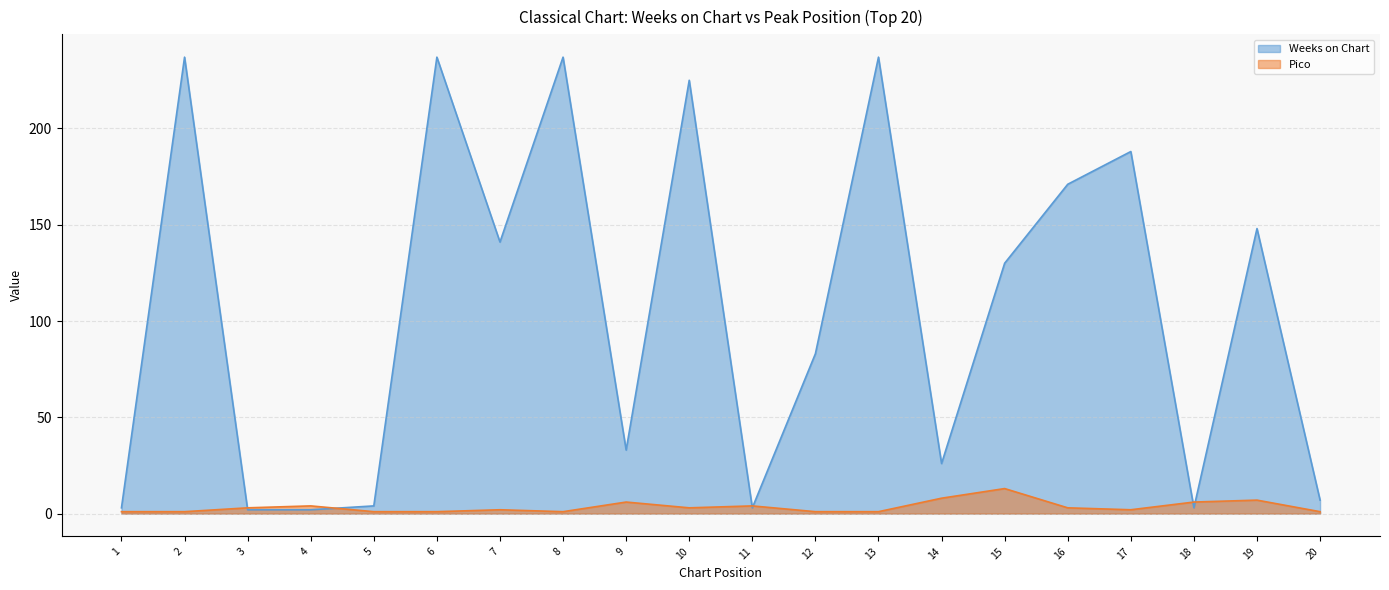

What is the value of the Pico point at the 6th from the left?

1